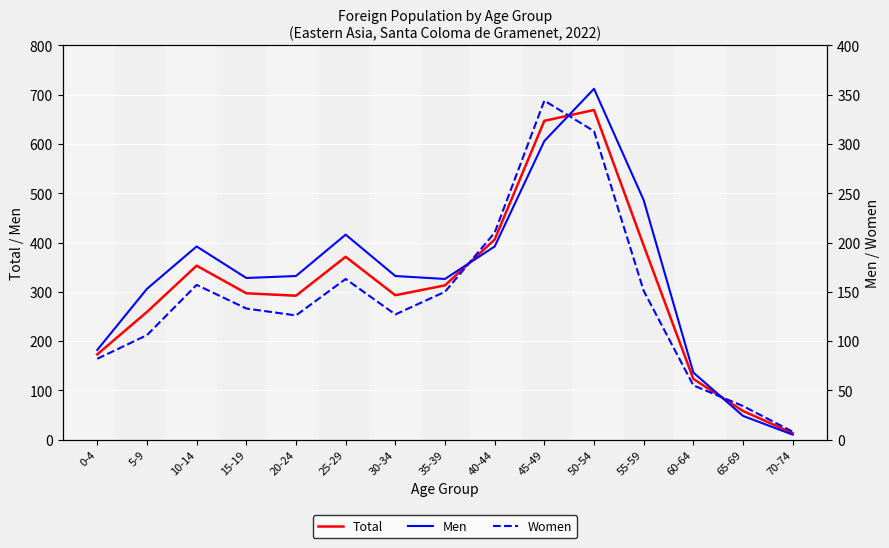

What is the spread (max minus min) of values at 45-49?

344